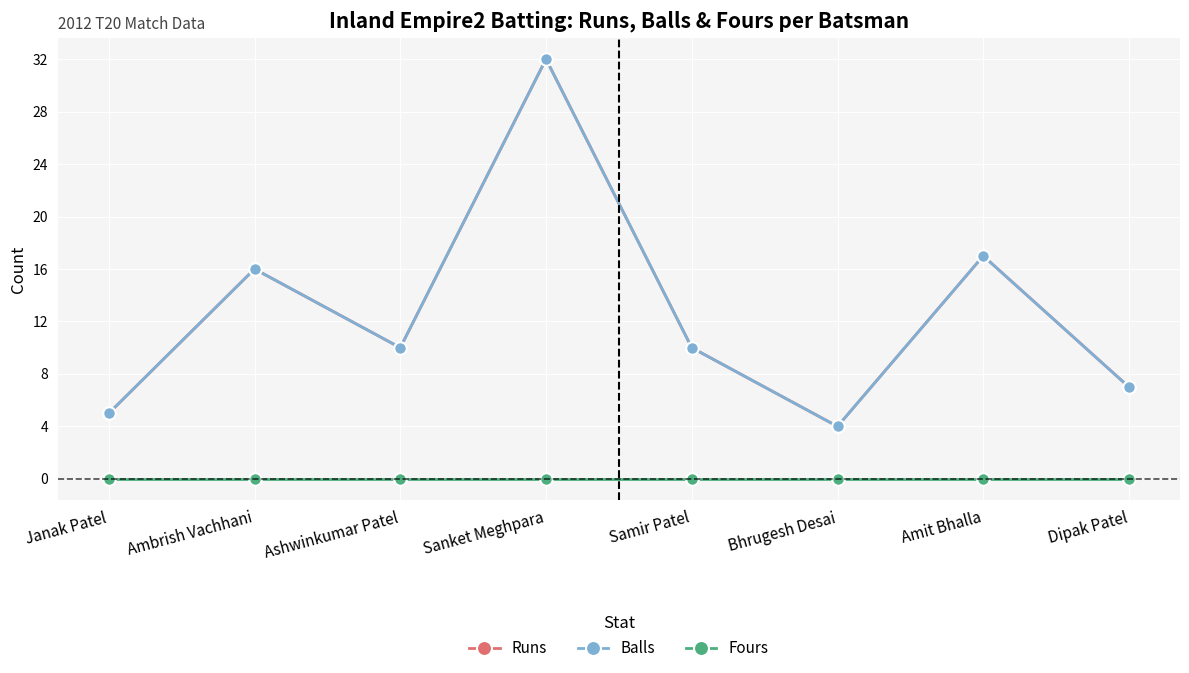

Reading left to right, extract all data points from this chart.

Runs: 5	16	10	32	10	4	17	7
Balls: 5	16	10	32	10	4	17	7
Fours: 0	0	0	0	0	0	0	0